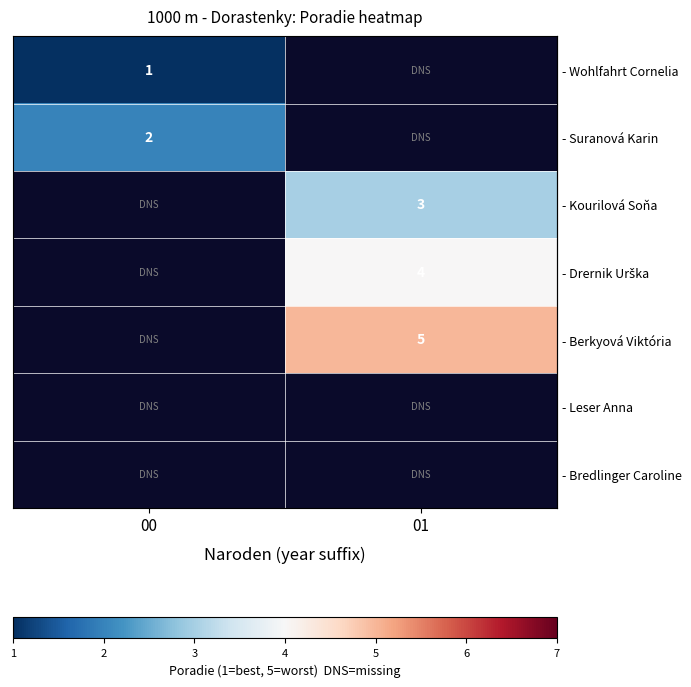

The row_1 series shows 2.0 at 00. True or false?

True